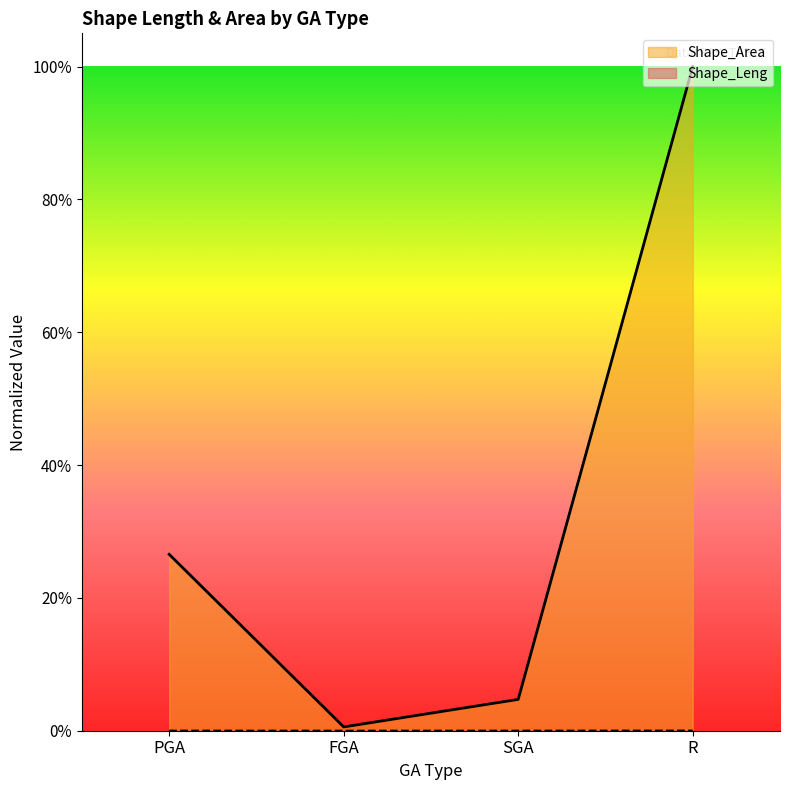

Where is Shape_Area nearest to the value 0?

FGA